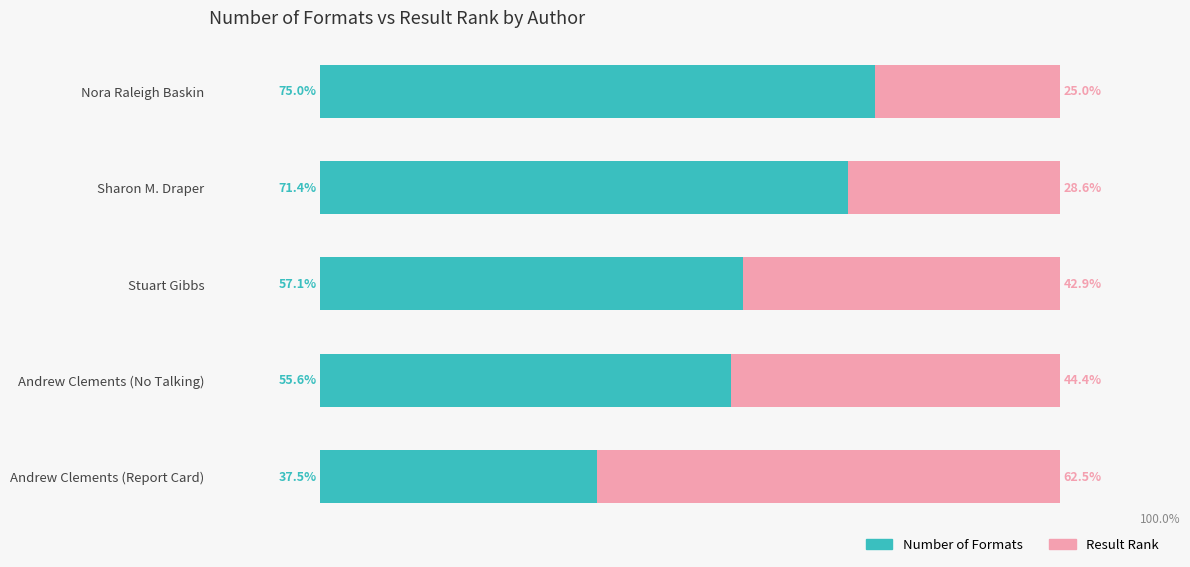

At which label does Number of Formats reach its minimum?

Andrew Clements (Report Card)